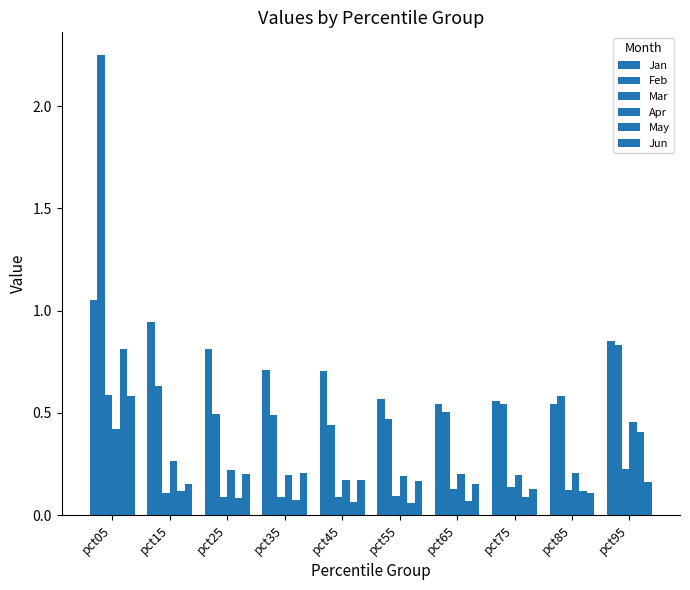

What is the total value across all series at pct75?

1.6